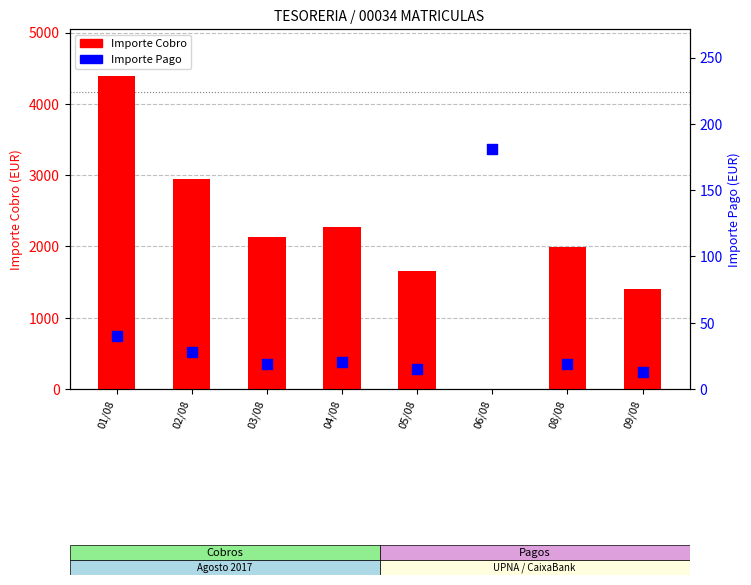

Which series has the widest spread of Y values?

Importe Cobro